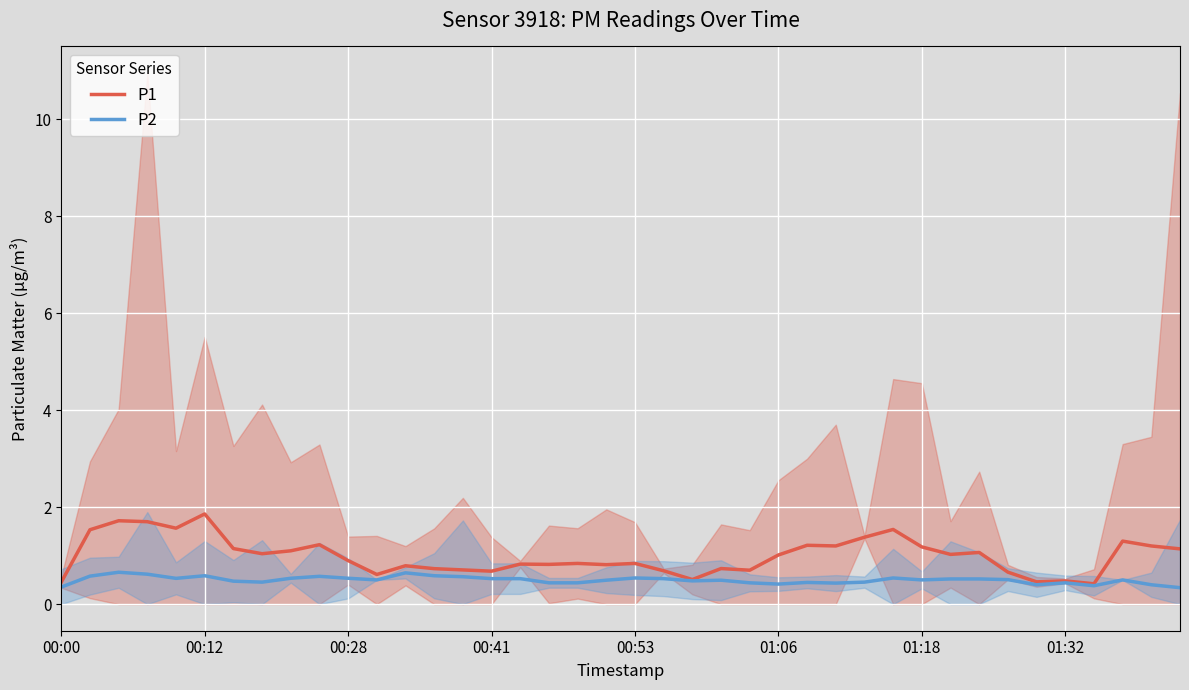

What is the lowest value of the P2 series?

0.3